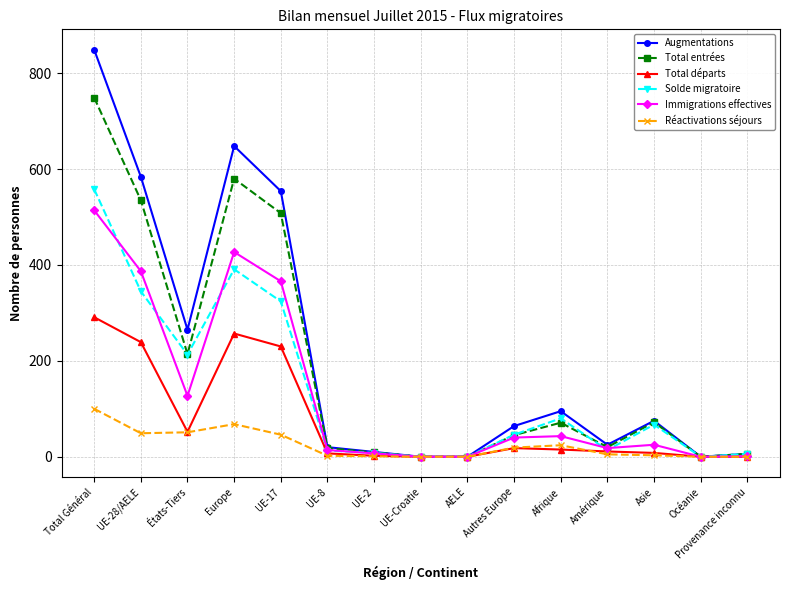

Which series has the widest spread of values?

Augmentations